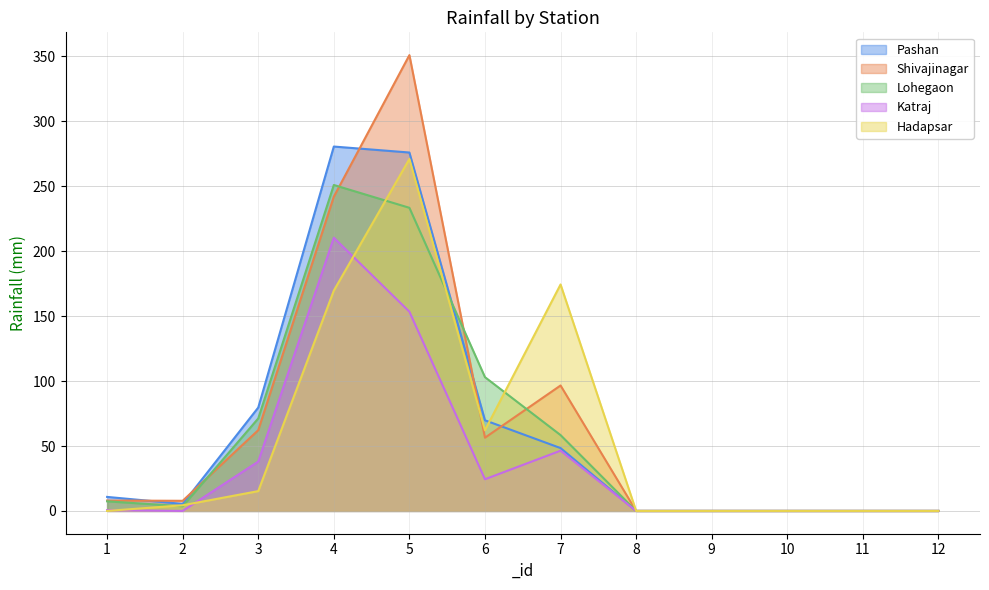

Rank the categories by Shivajinagar value from highest to lowest.

5, 4, 7, 3, 6, 1, 2, 8, 9, 10, 11, 12